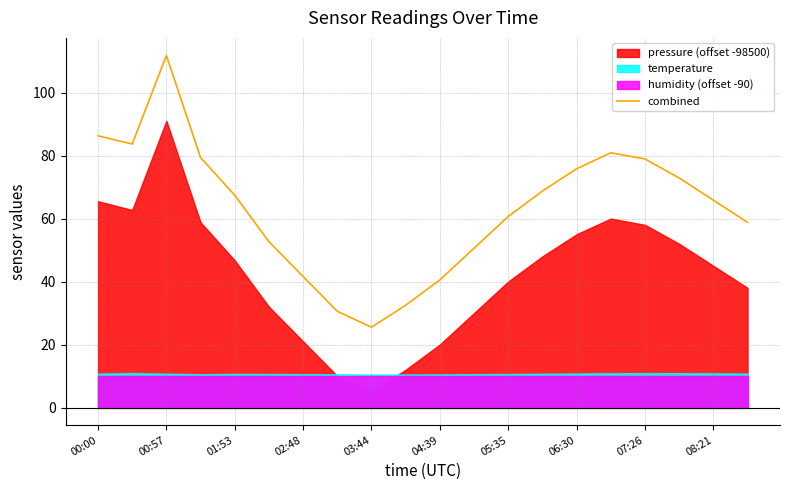

The value of combined at 01:53 is 67.4. True or false?

True